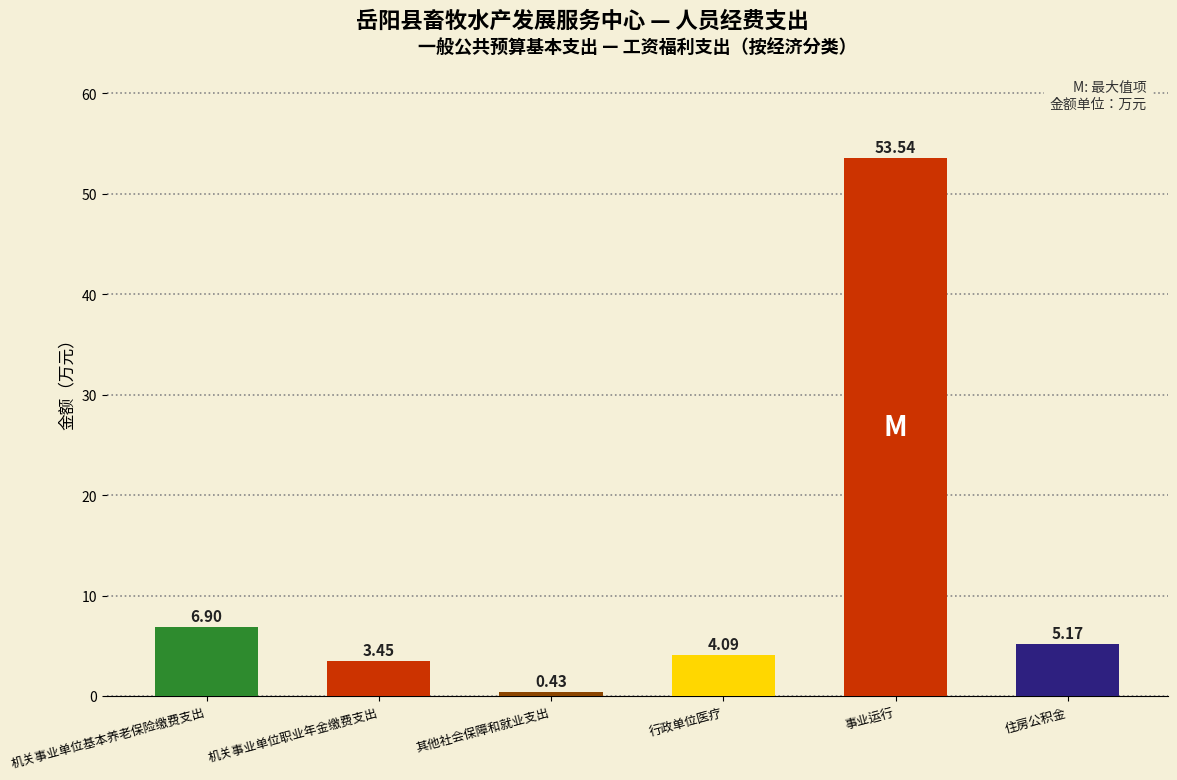

Where does the data first go above 5?

机关事业单位基本养老保险缴费支出